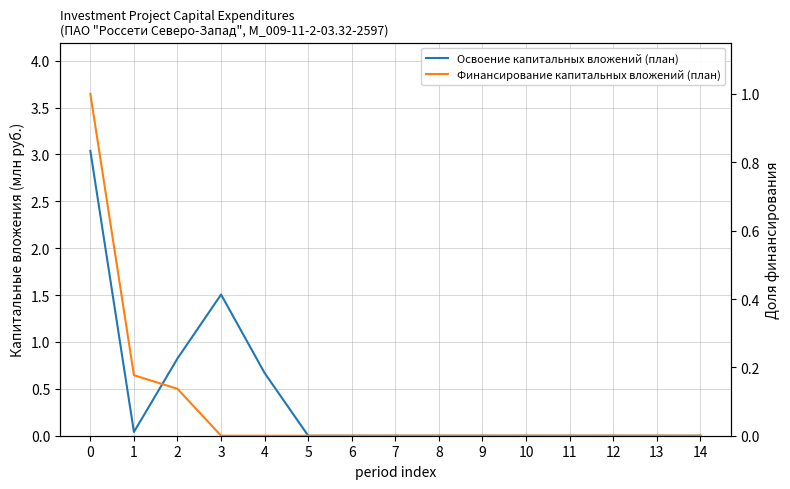

Which series changed the most between 4 and 7?

Освоение капитальных вложений (план)